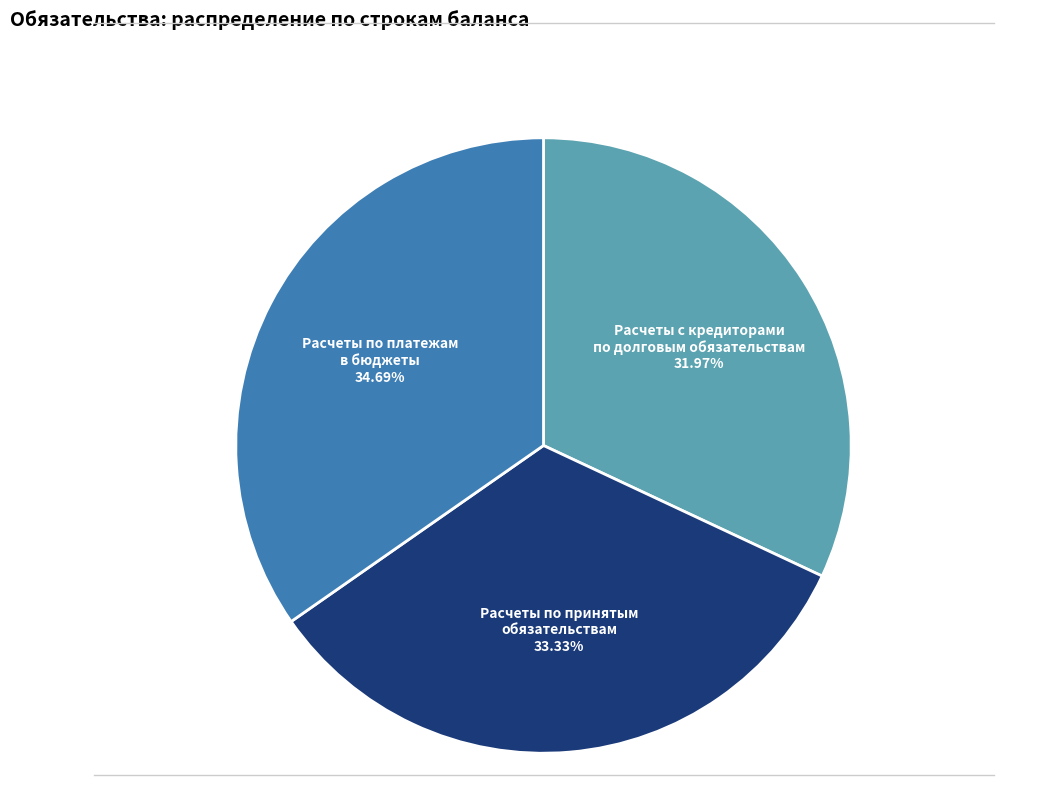

How many slices are in this pie chart?

3